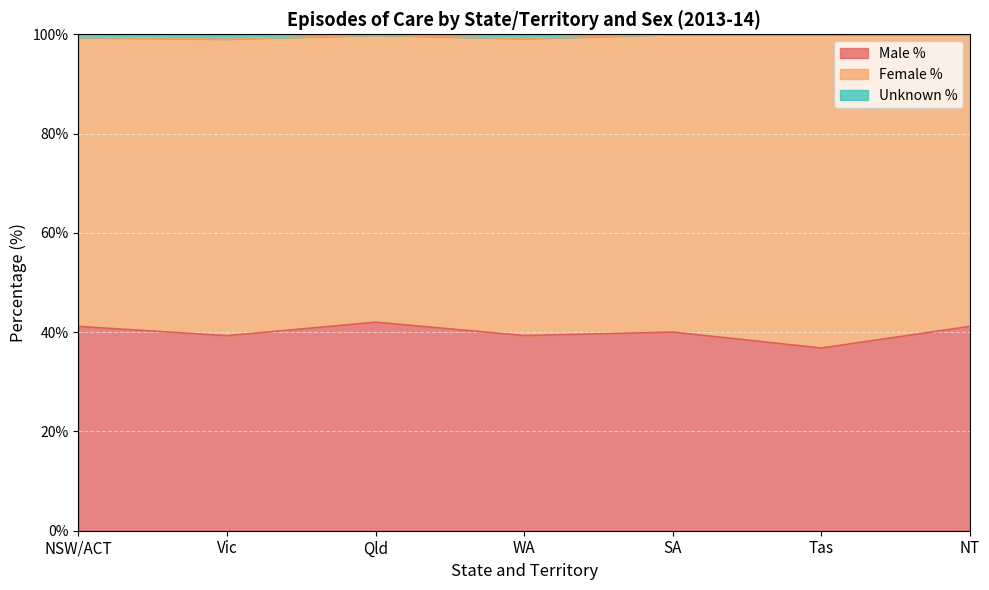

What position from the right is Tas?

2